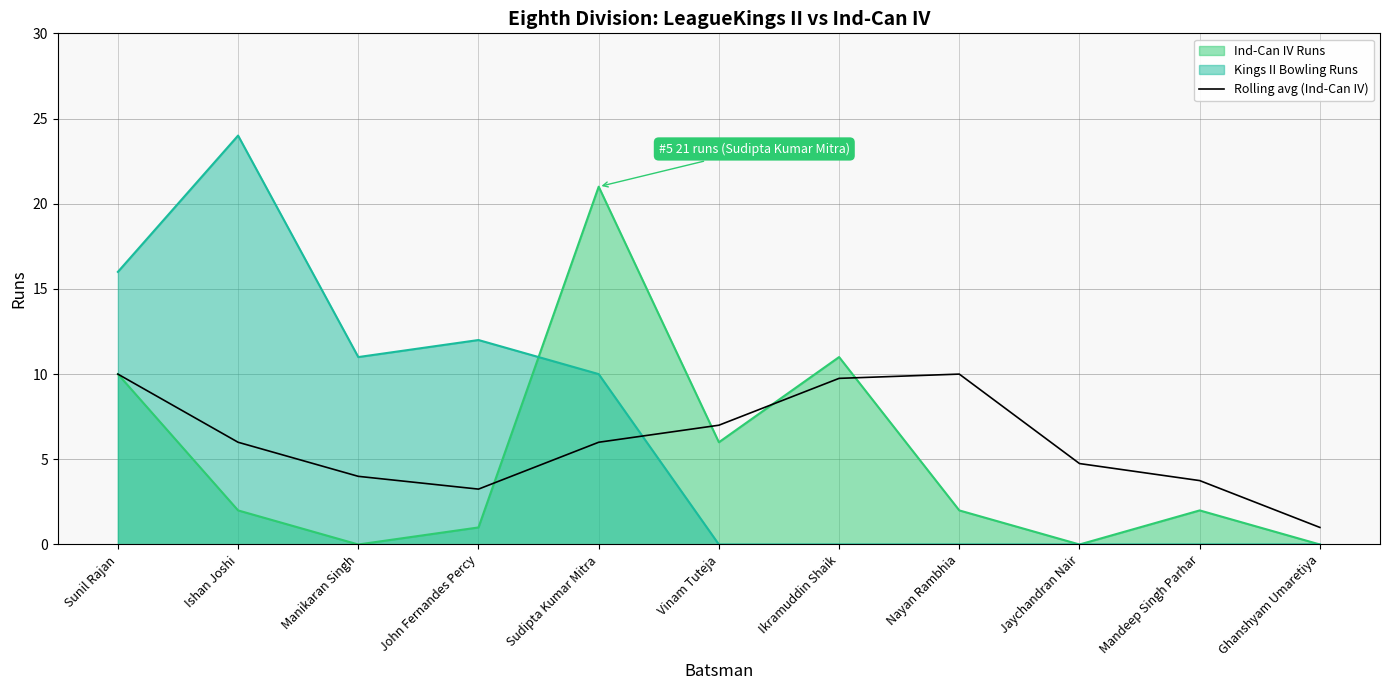

What is the maximum value shown in the chart?

24.0